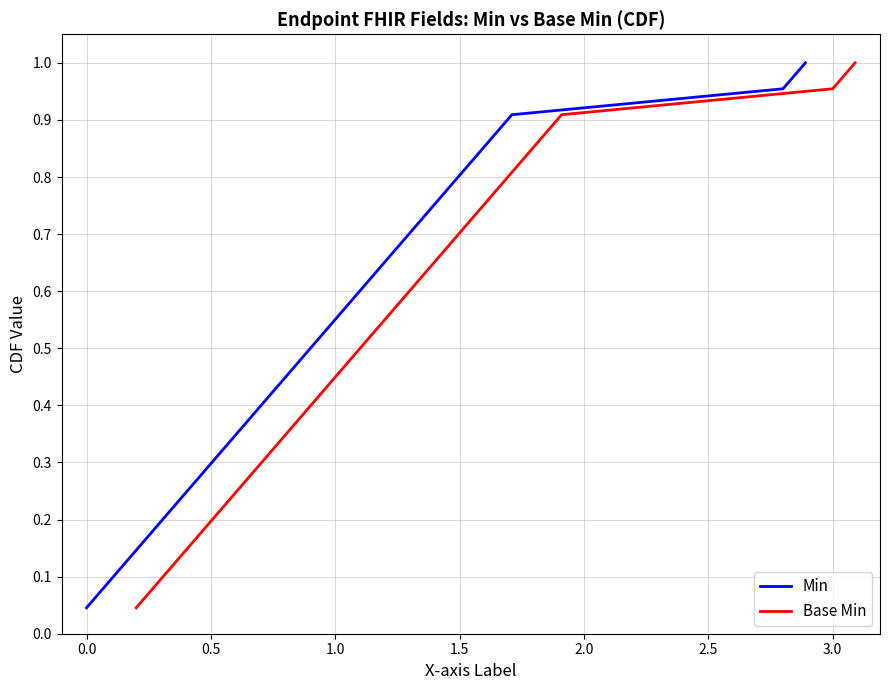

True or false: Base Min and Min intersect in this chart.

False